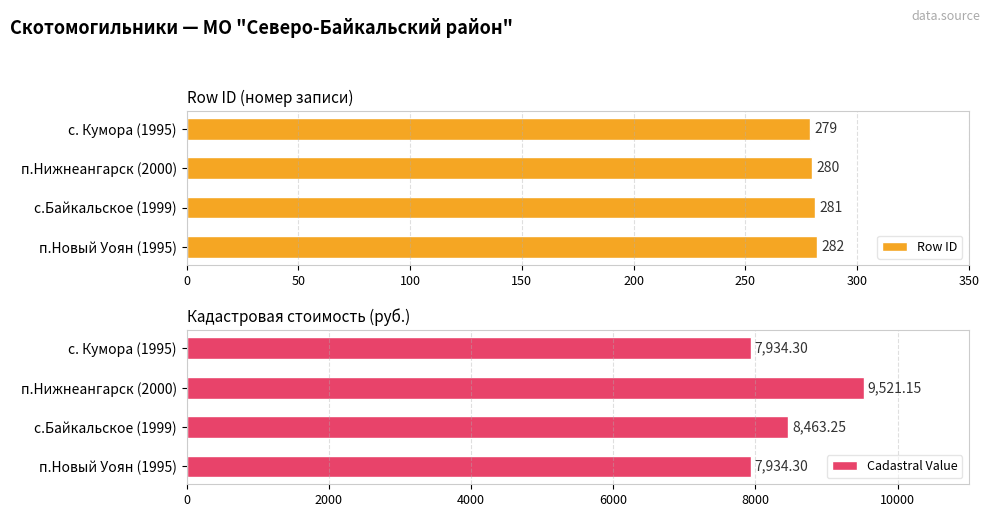

What is the highest value of the Row ID series?

282